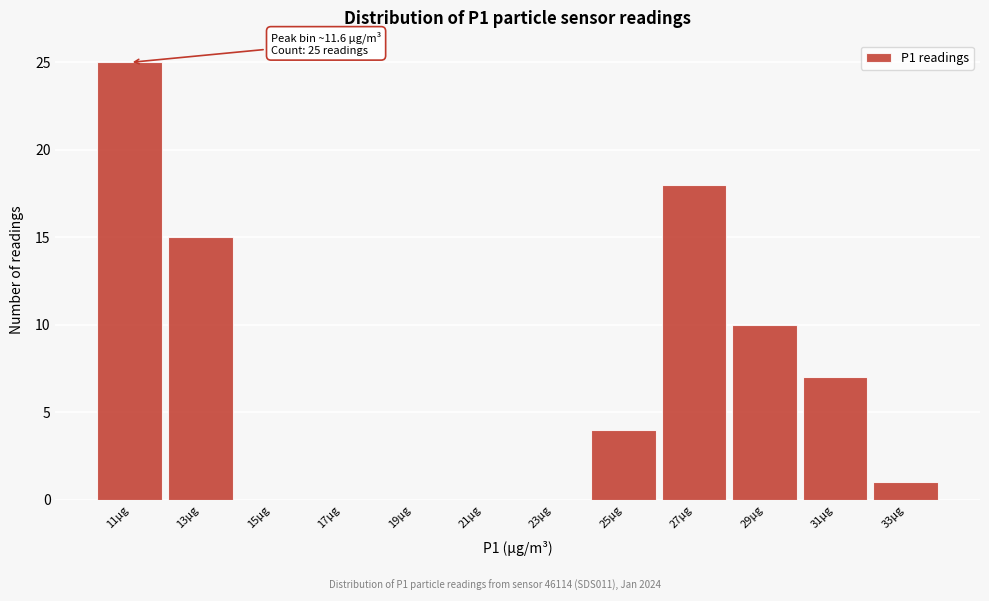

Reading left to right, what are all the values shown in this chart?

11µg=25	13µg=15	15µg=0	17µg=0	19µg=0	21µg=0	23µg=0	25µg=4	27µg=18	29µg=10	31µg=7	33µg=1